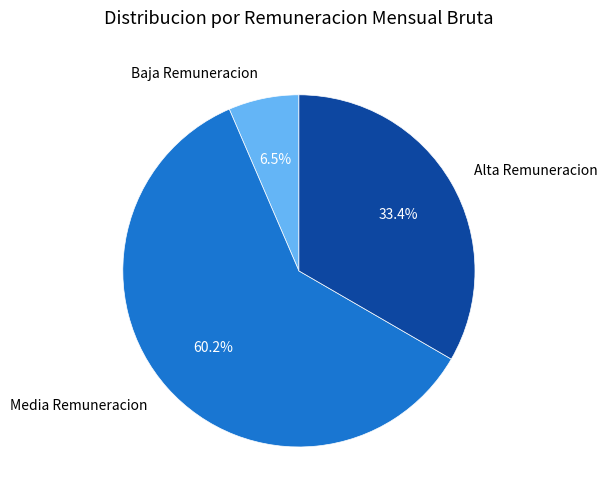

Which category accounts for the majority?

Media Remuneracion